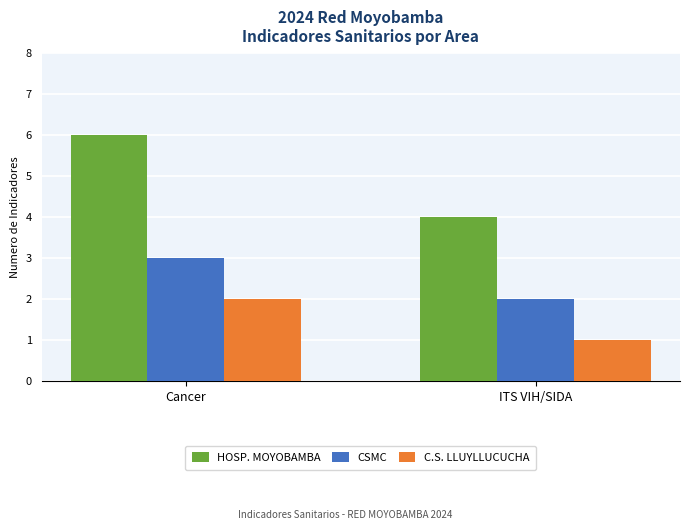

Which series has the largest total across all categories?

HOSP. MOYOBAMBA